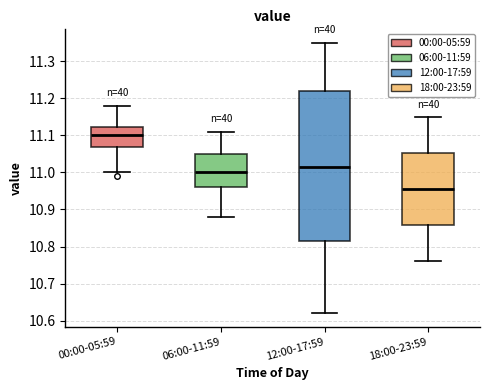

Which box is the tallest, from its lower edge to its upper edge?

12:00-17:59